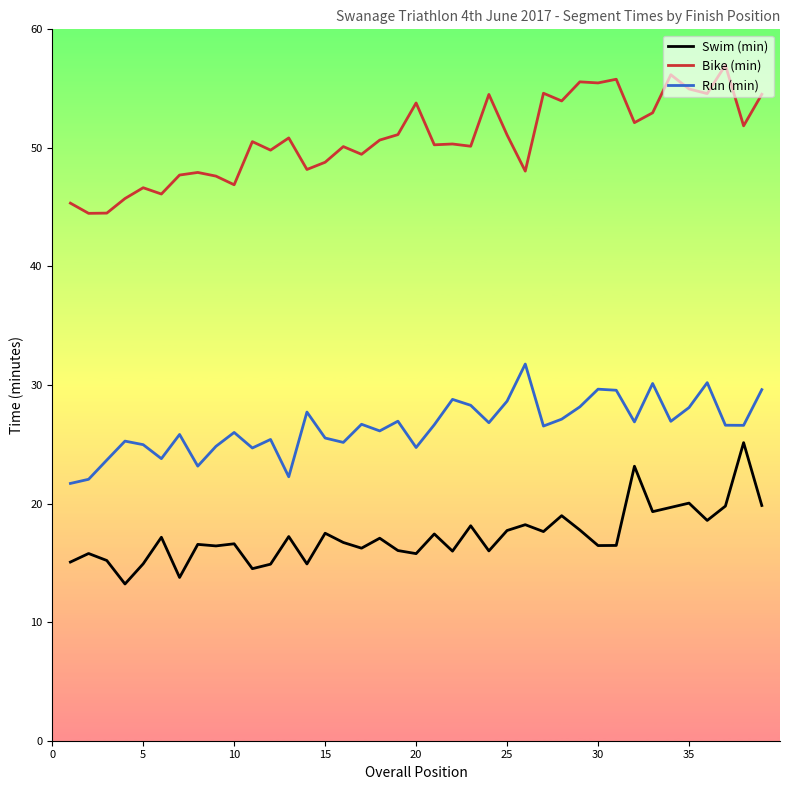

List the series in order of their overall mean, highest first.

Bike (min), Run (min), Swim (min)